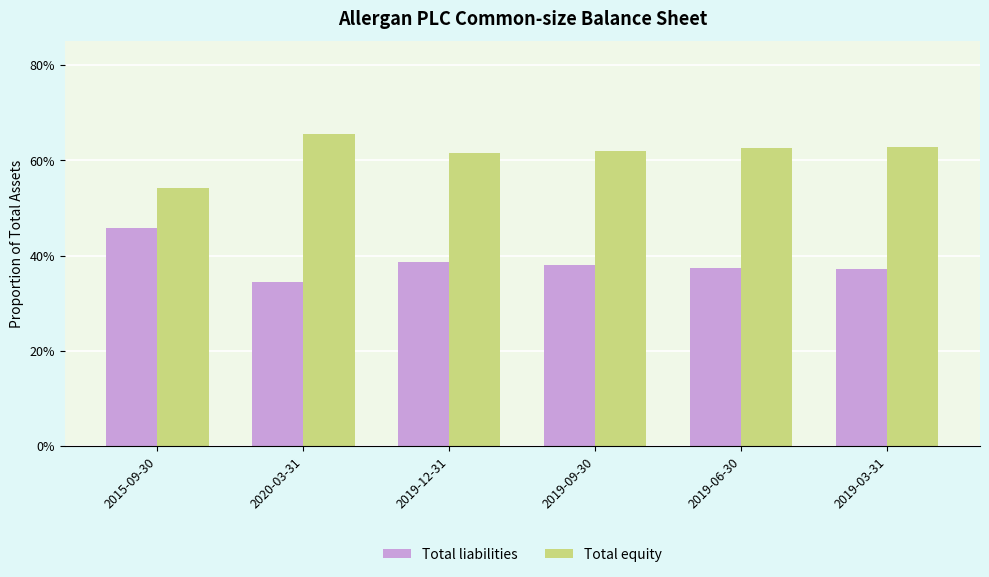

Does the chart contain stacked bars?

No